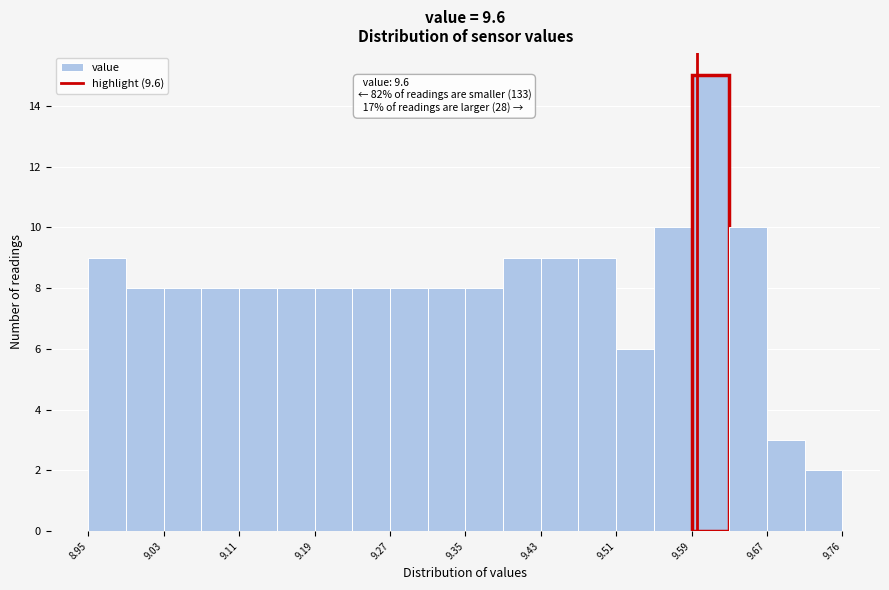

Over which range of the x-axis is the bar tallest?

9.59 to 9.63